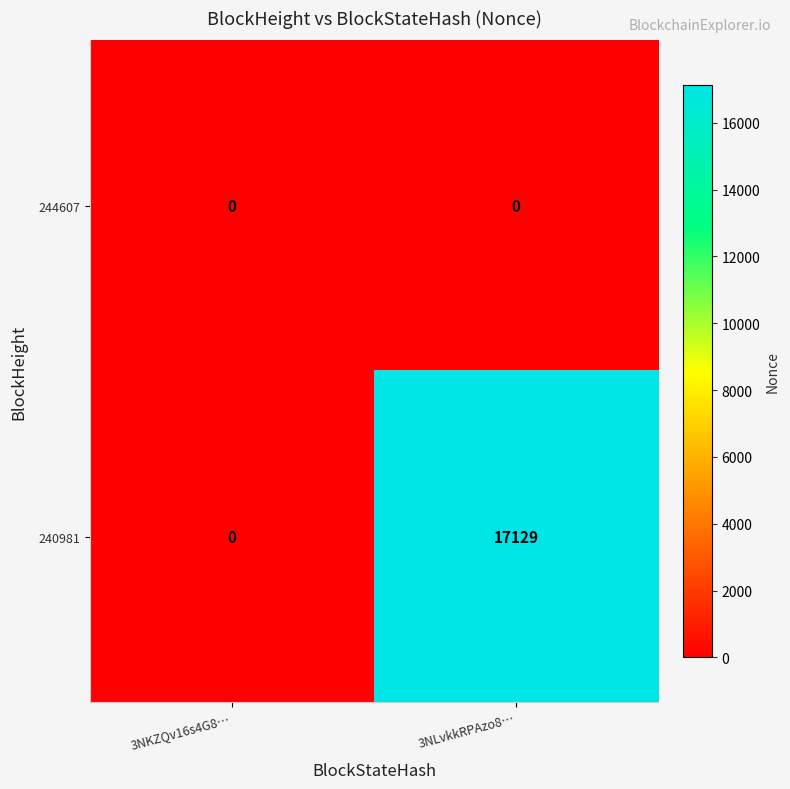

Reading left to right, transcribe all the data shown in this chart.

244607: 0	0
240981: 0	17129